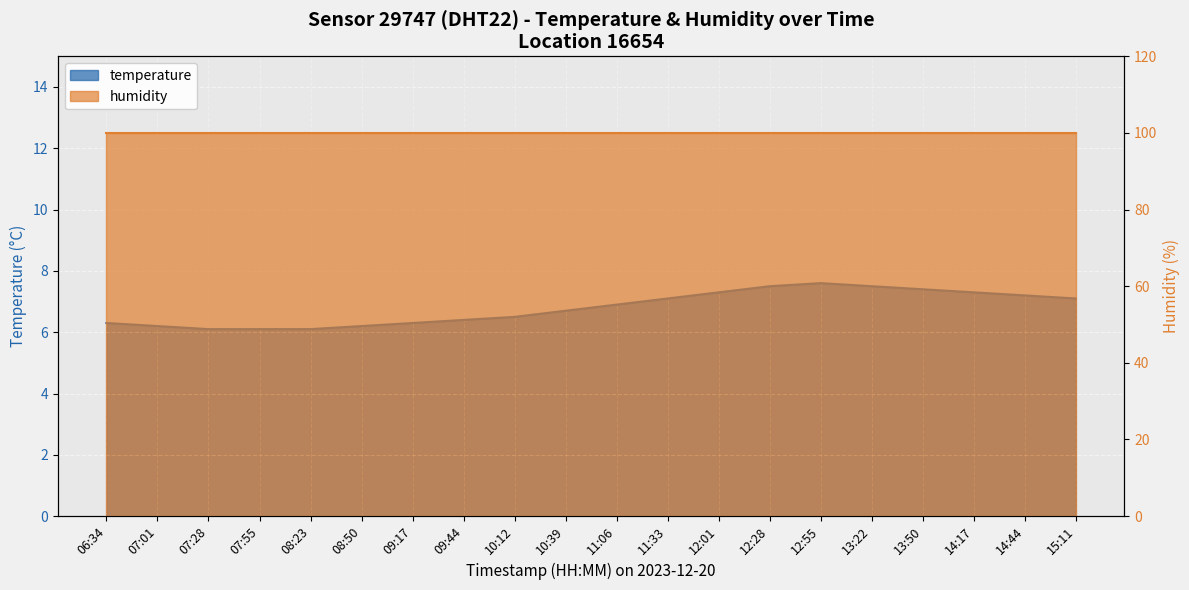

What is the average value?

6.8